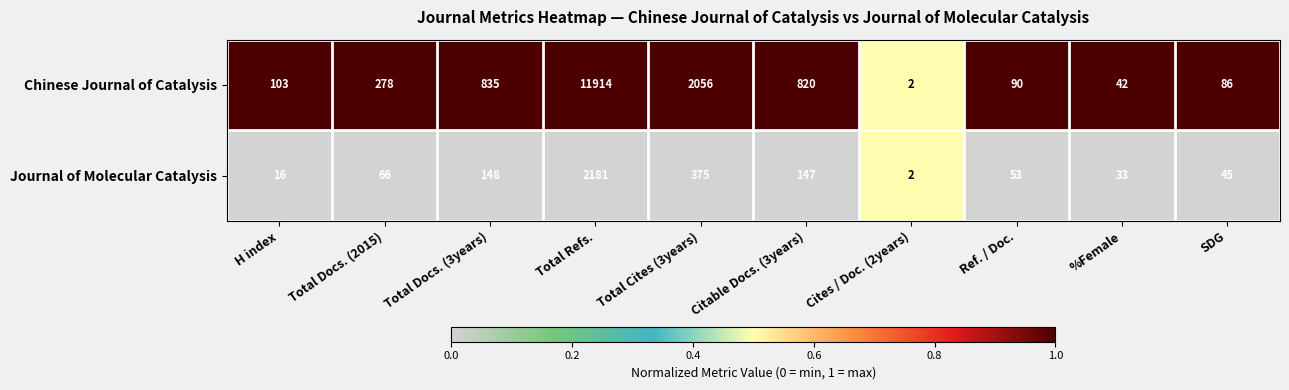

What is the maximum value shown in the chart?

11914